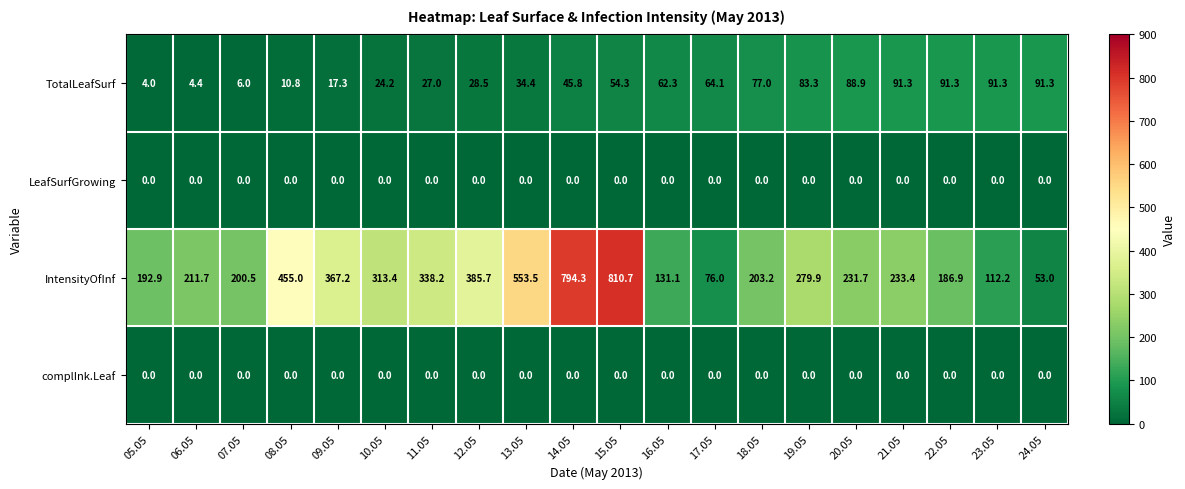

Which series has the largest range (max minus min)?

IntensityOfInf